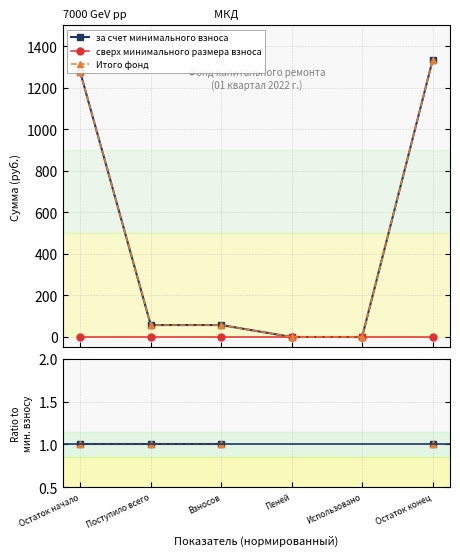

True or false: за счет минимального взноса has a value of 1.6 at Остаток начало.

False